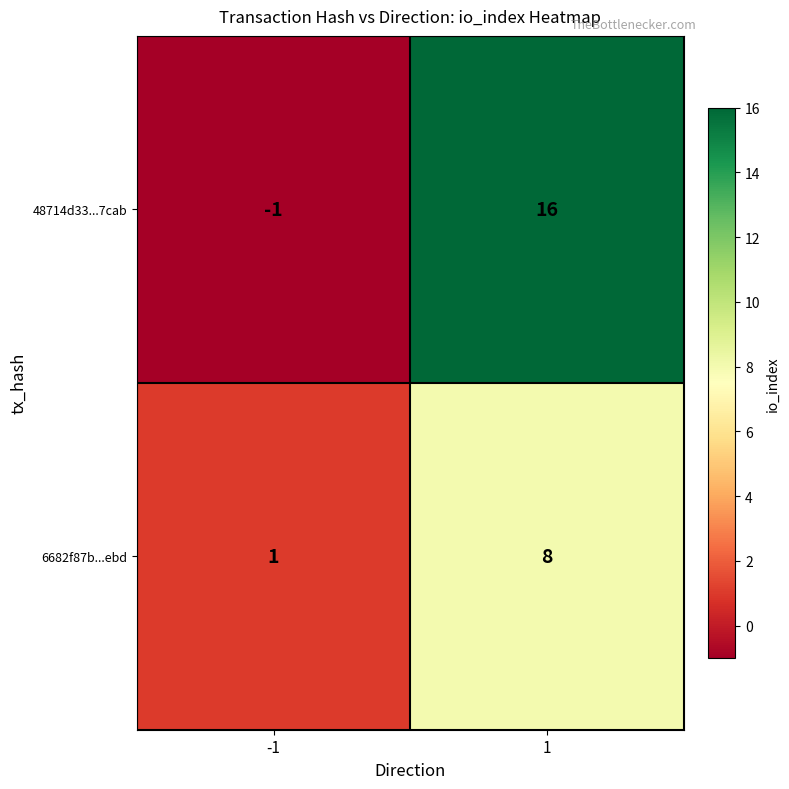

Rank the series by their average value, from lowest to highest.

6682f87b...ebd, 48714d33...7cab